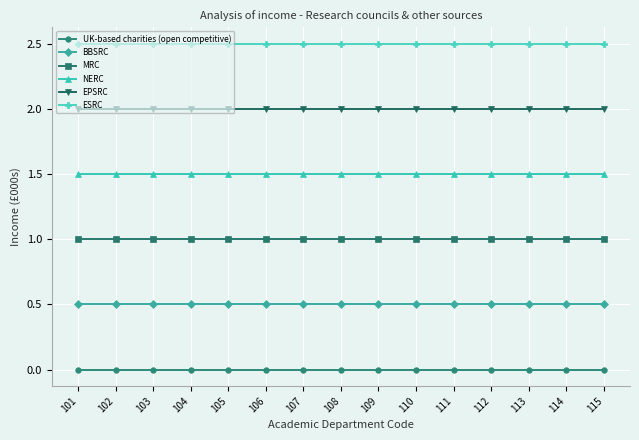

True or false: EPSRC and NERC intersect in this chart.

False